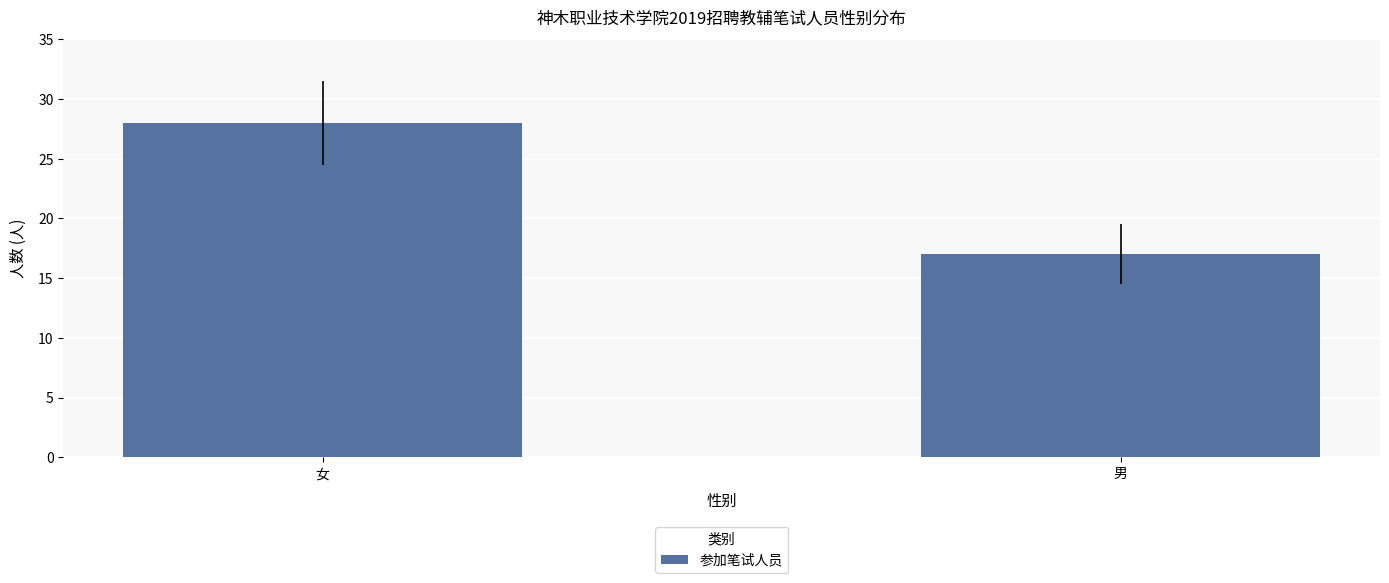

Reading right to left, transcribe all the data shown in this chart.

男=17	女=28